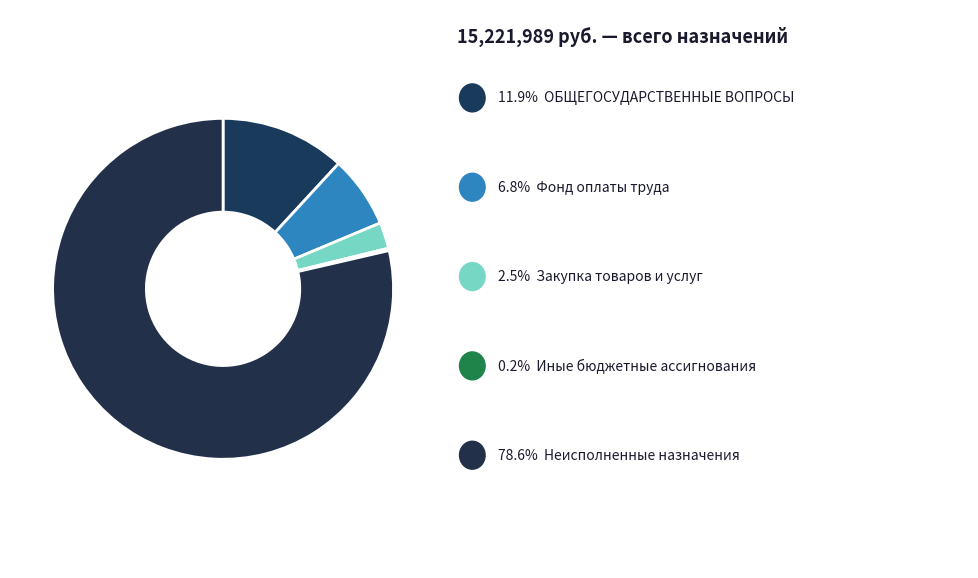

Is there any slice that represents more than half of the pie?

Yes